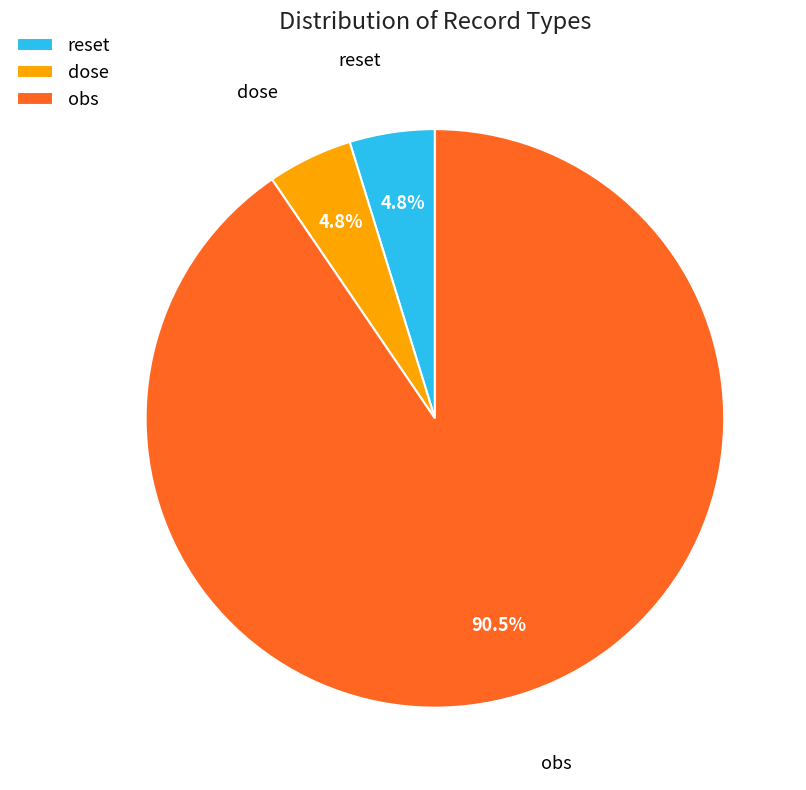

To the nearest percent, what is the combined percentage of obs and reset?

95%